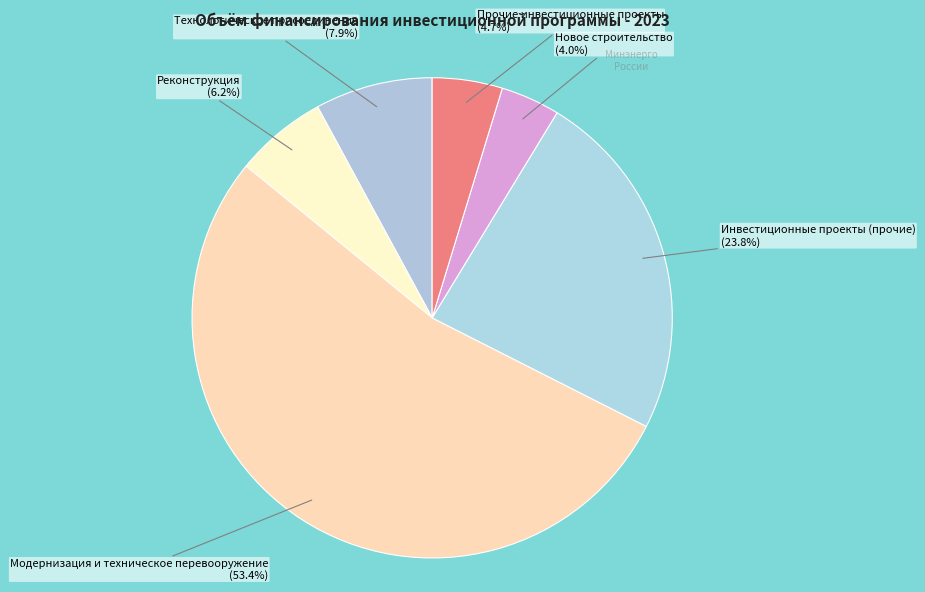

Which slice is the largest?

Модернизация и техническое перевооружение